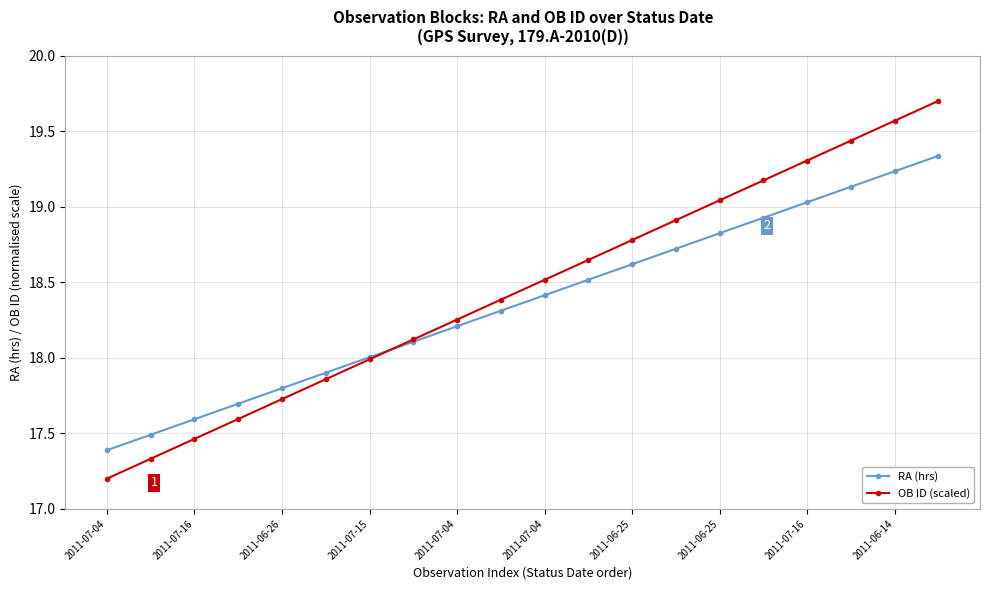

Which series has the largest range (max minus min)?

OB ID (scaled)